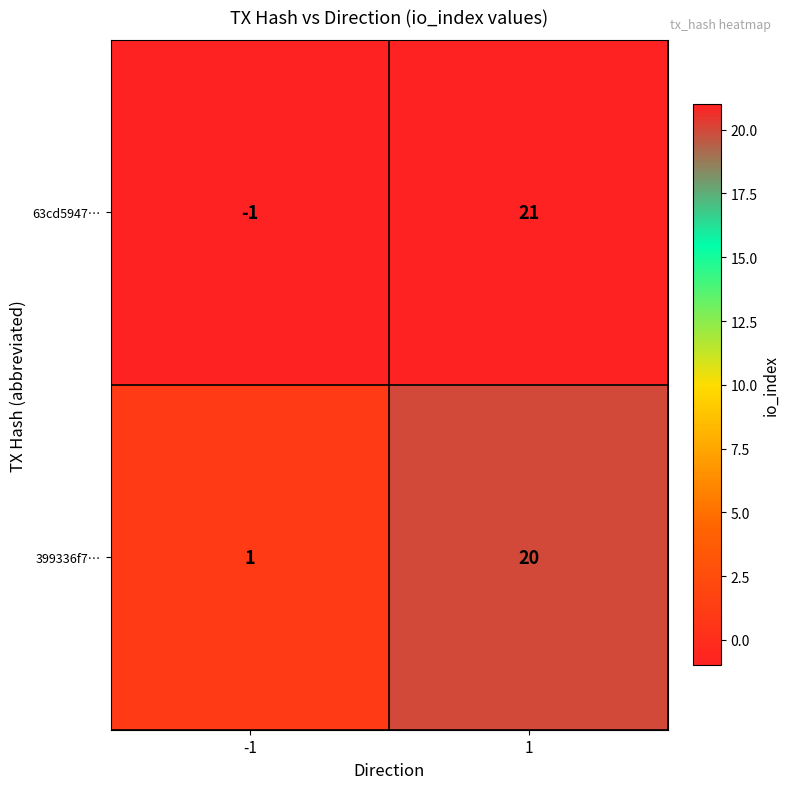

Rank the series by their maximum value, from lowest to highest.

399336f7…, 63cd5947…